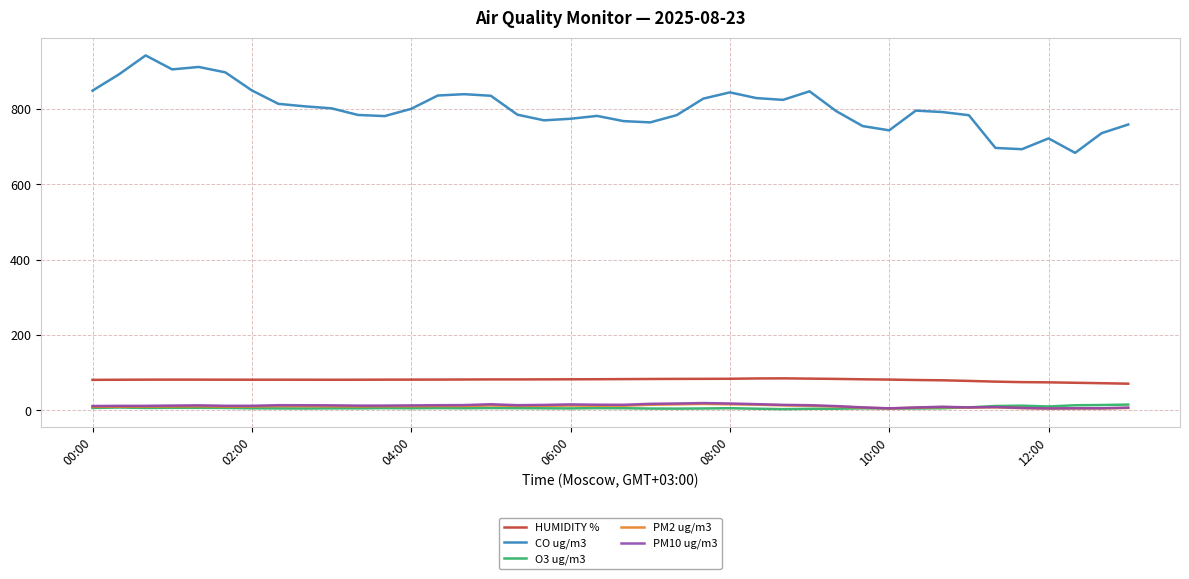

True or false: HUMIDITY % and CO ug/m3 intersect in this chart.

False